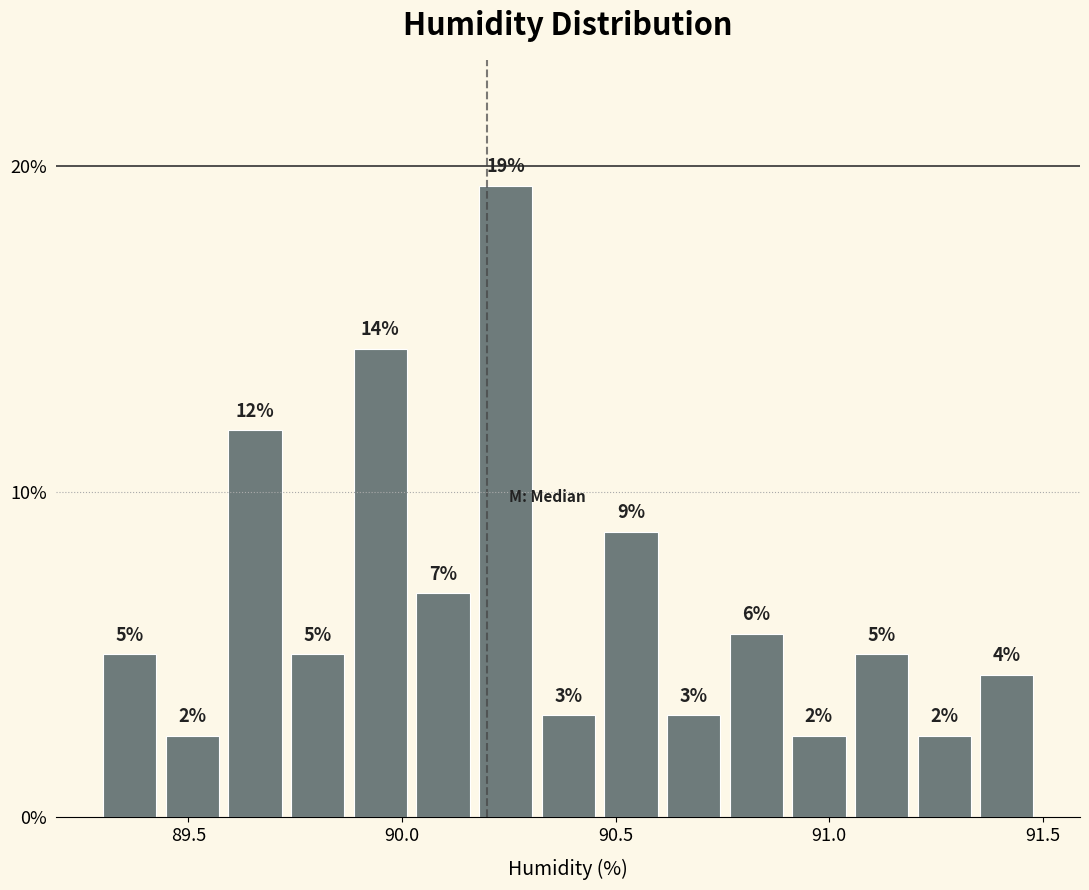

Read against the x-axis, roughly where is the centre of the tallest bar?

90.25